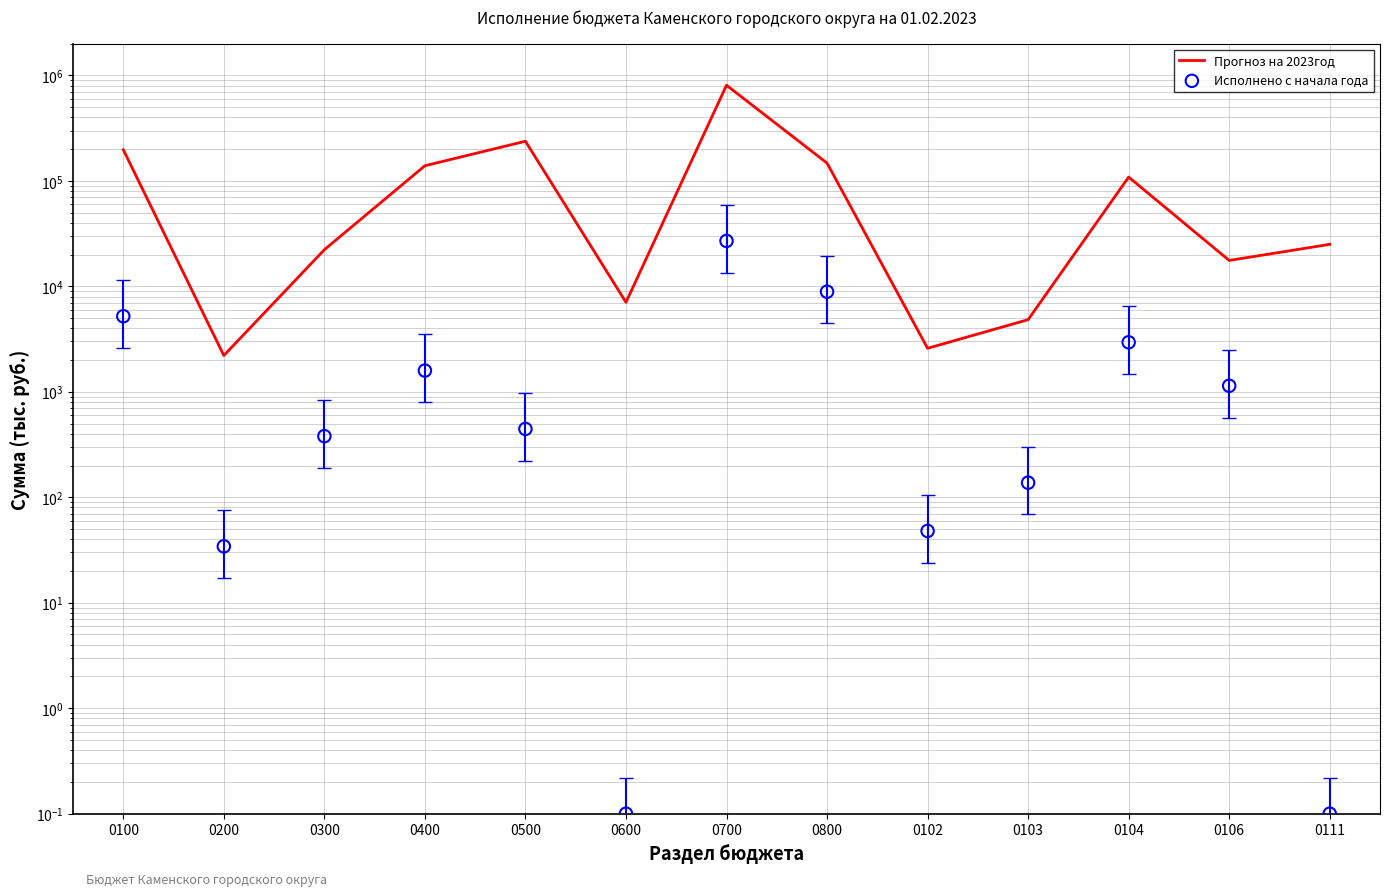

What is the total value across all series at 0600?

7052.1